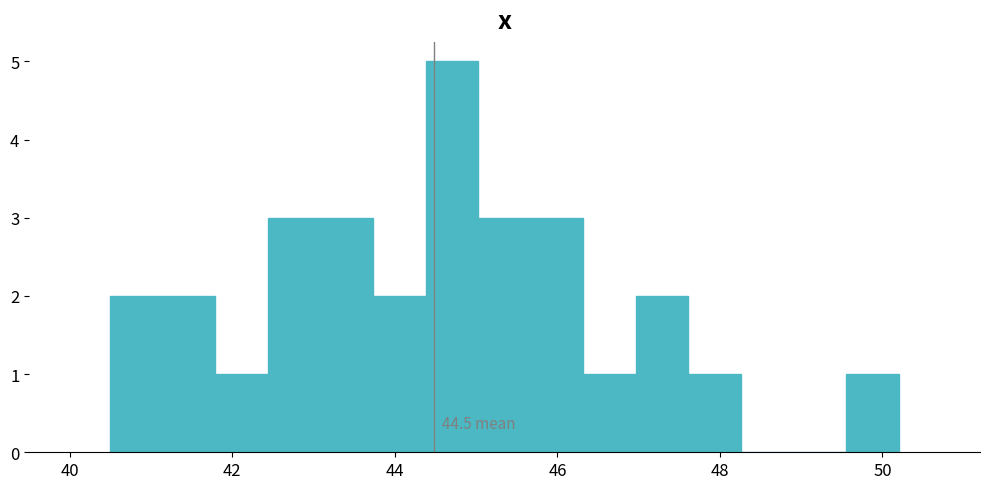

Read against the x-axis, roughly where is the centre of the tallest bar?

44.8